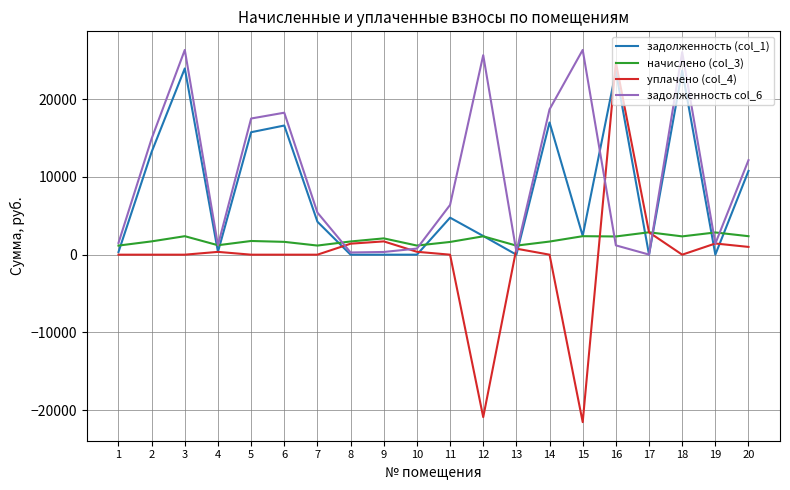

Rank the series by their average value, from lowest to highest.

уплачено (col_4), начислено (col_3), задолженность (col_1), задолженность col_6